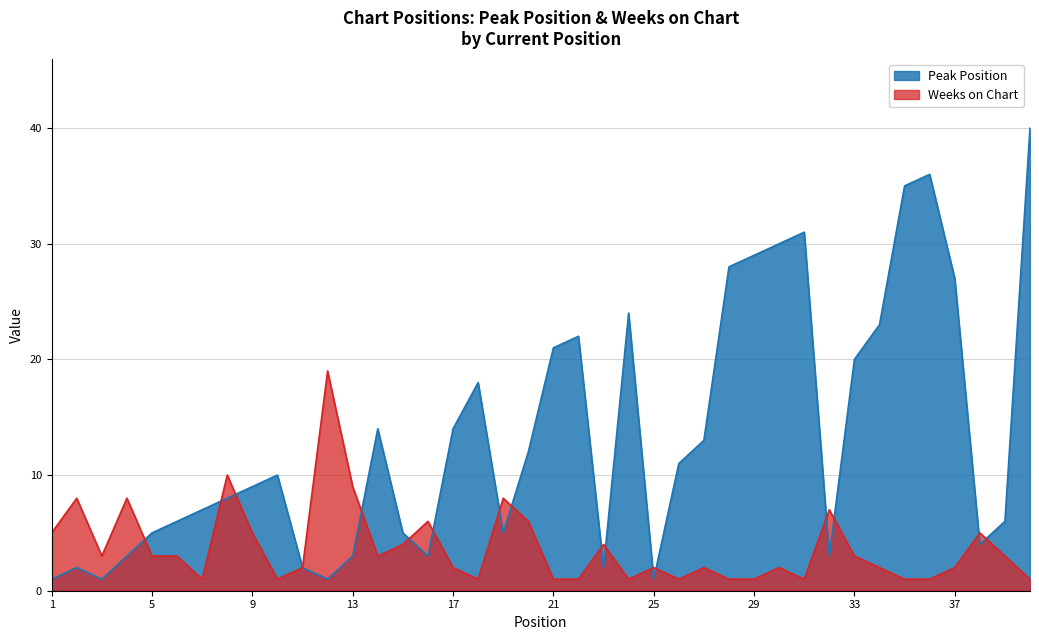

How many data points in Peak Position are above 10?

19